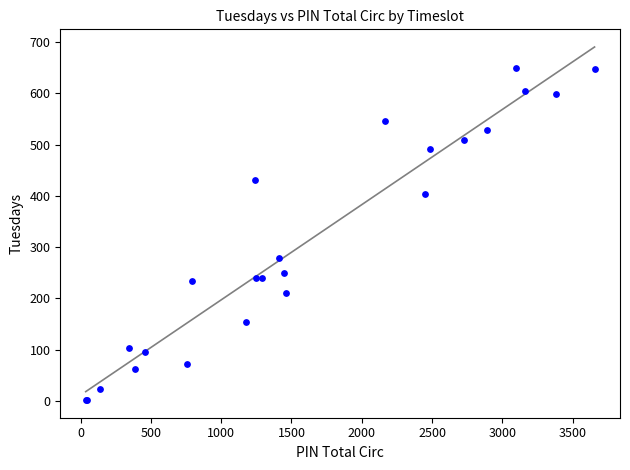

What Y value in the scatter plot is closest to 326?

278